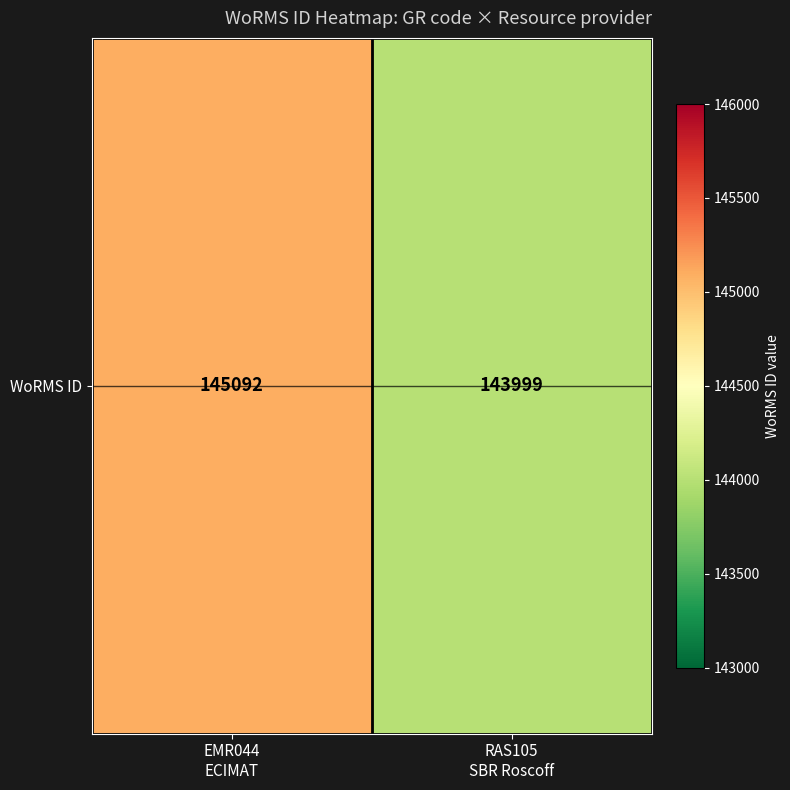

What is the difference between the maximum and minimum values?

1093